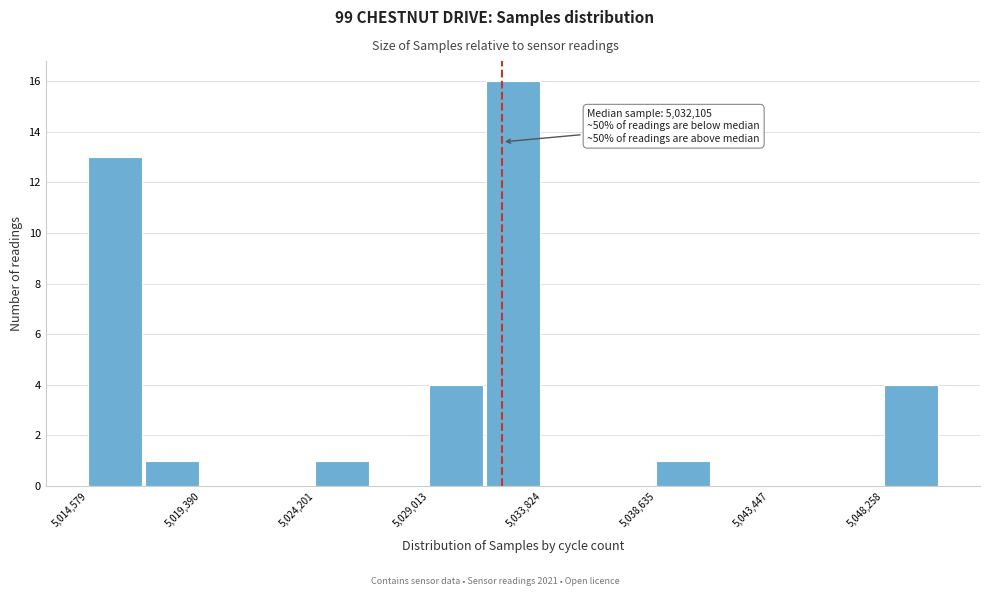

Which range on the x-axis has the tallest bar?

5031500 to 5034000